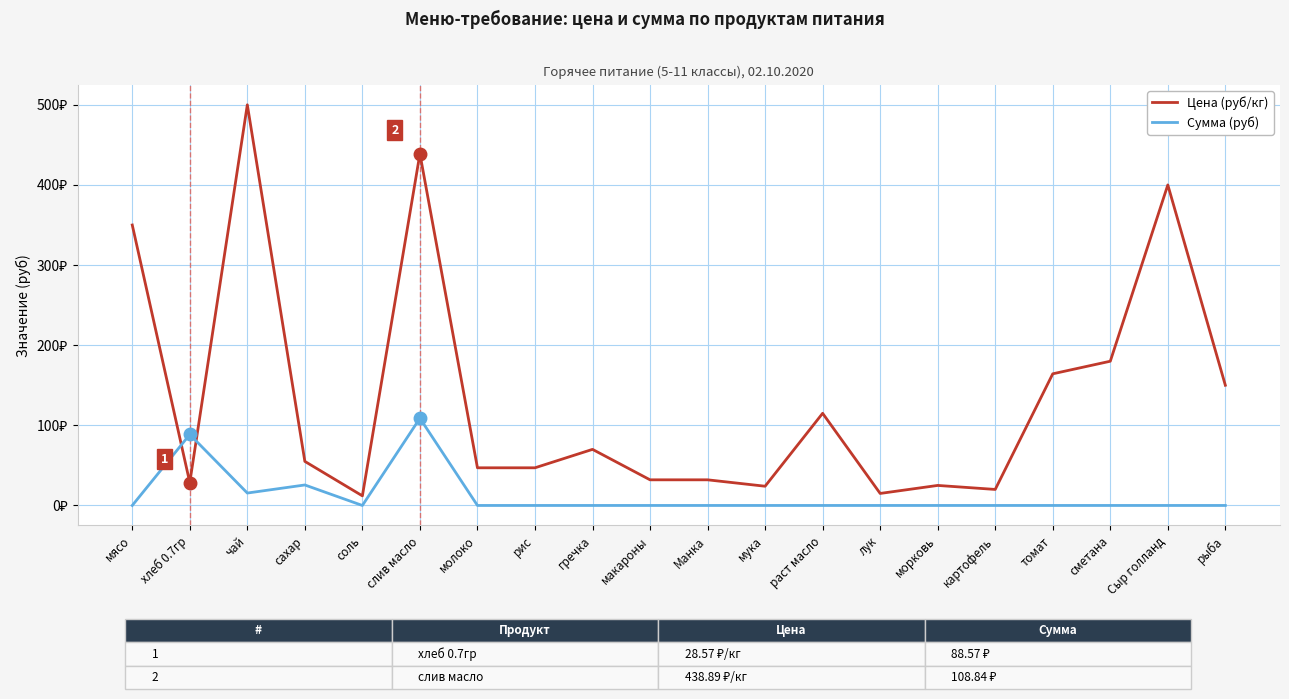

Rank the categories by Сумма (руб) value from highest to lowest.

слив масло, хлеб 0.7гр, сахар, чай, мясо, соль, молоко, рис, гречка, макароны, Манка, мука, раст масло, лук, морковь, картофель, томат, сметана, Сыр голланд, рыба